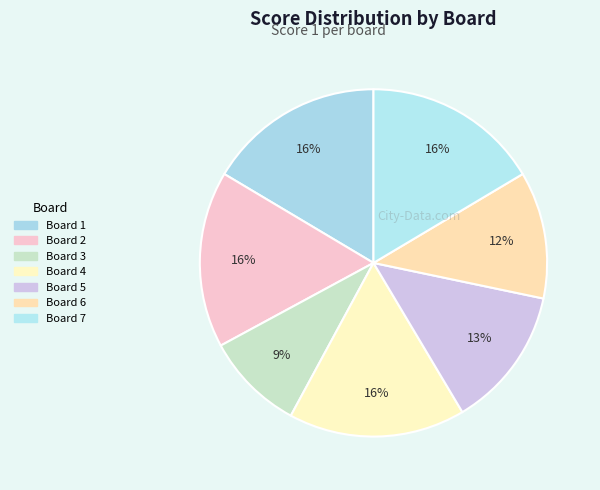

What is the total percentage of Board 7 and Board 3?

25.7%